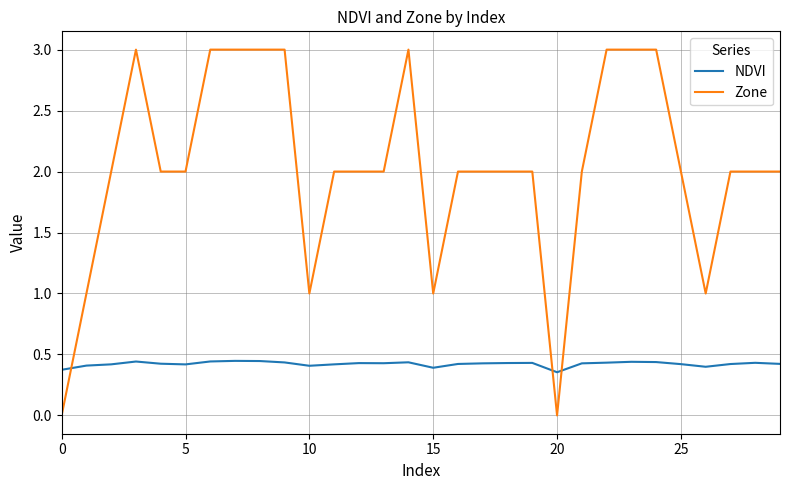

Rank the series by their average value, from lowest to highest.

NDVI, Zone